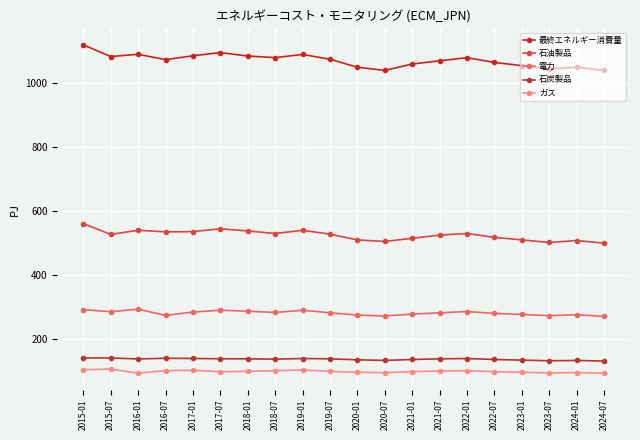

At which label does 最終エネルギー消費量 first exceed 1075?

2015-01